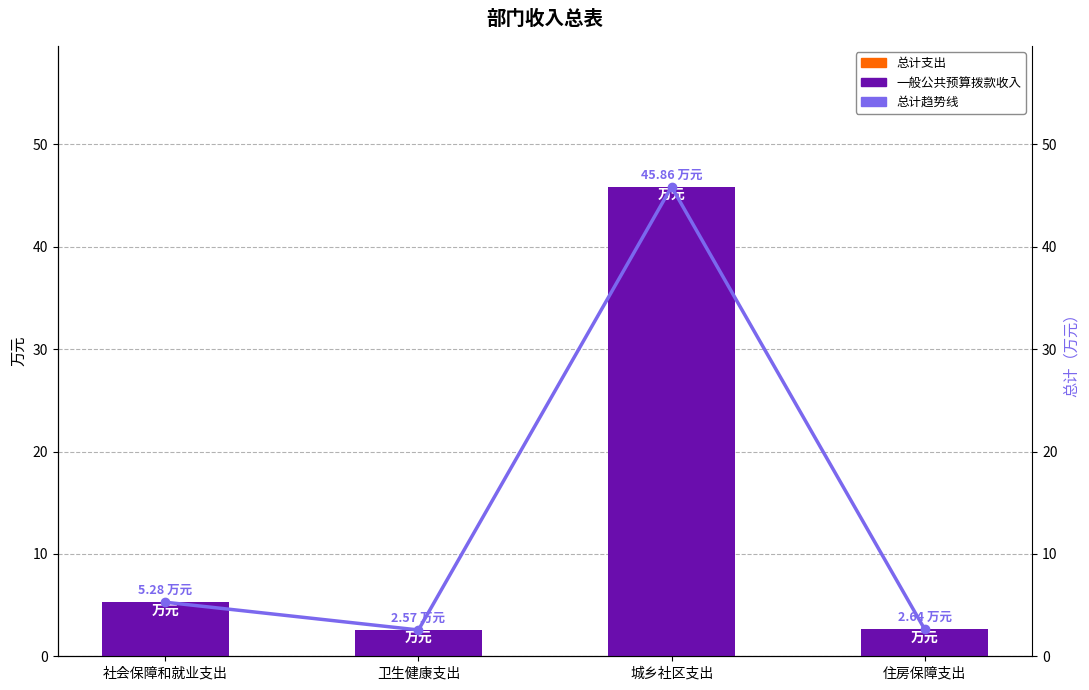

What is the total value across all series at 城乡社区支出?

91.7